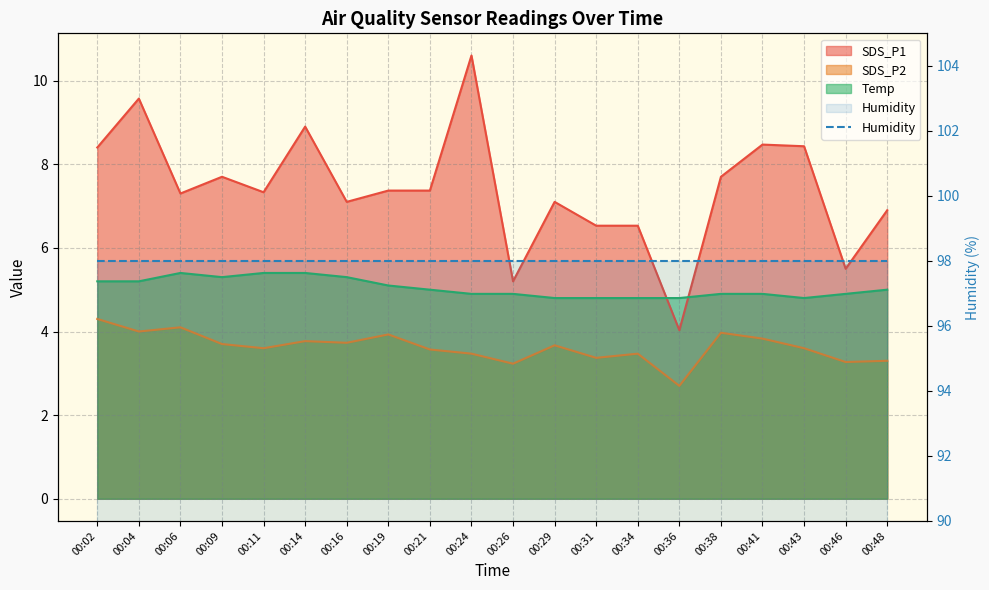

At which category is the sum across all series the highest?

00:24